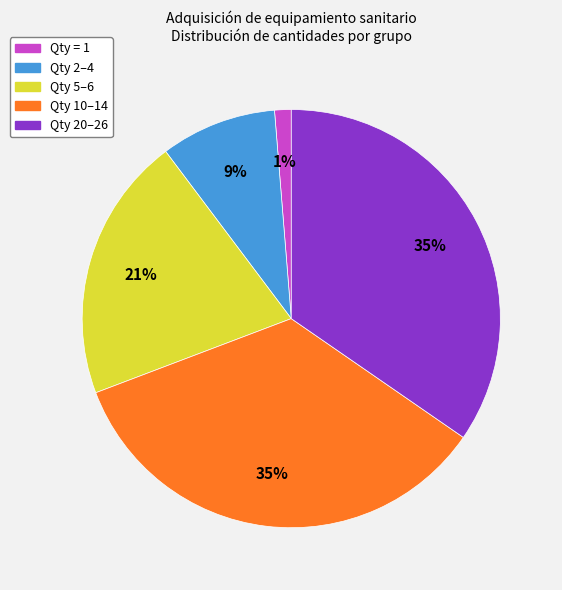

How many segments does this pie chart have?

5